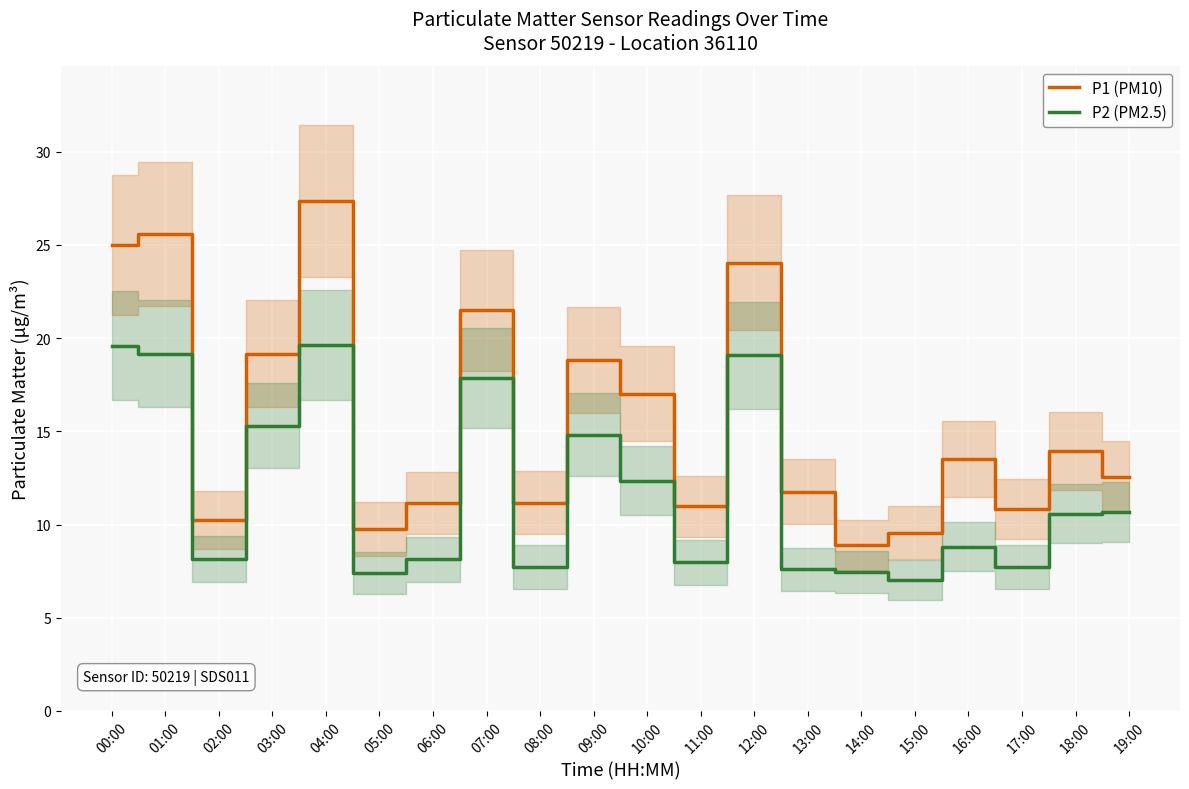

True or false: P2 (PM2.5) and P1 (PM10) cross at least once.

False